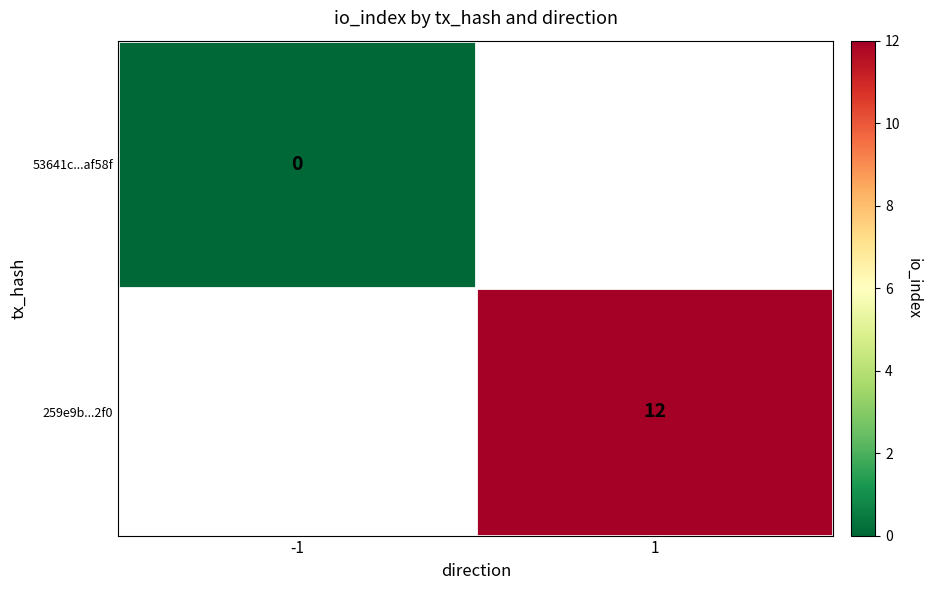

True or false: 53641c...af58f has a value of 0.0 at -1.

True